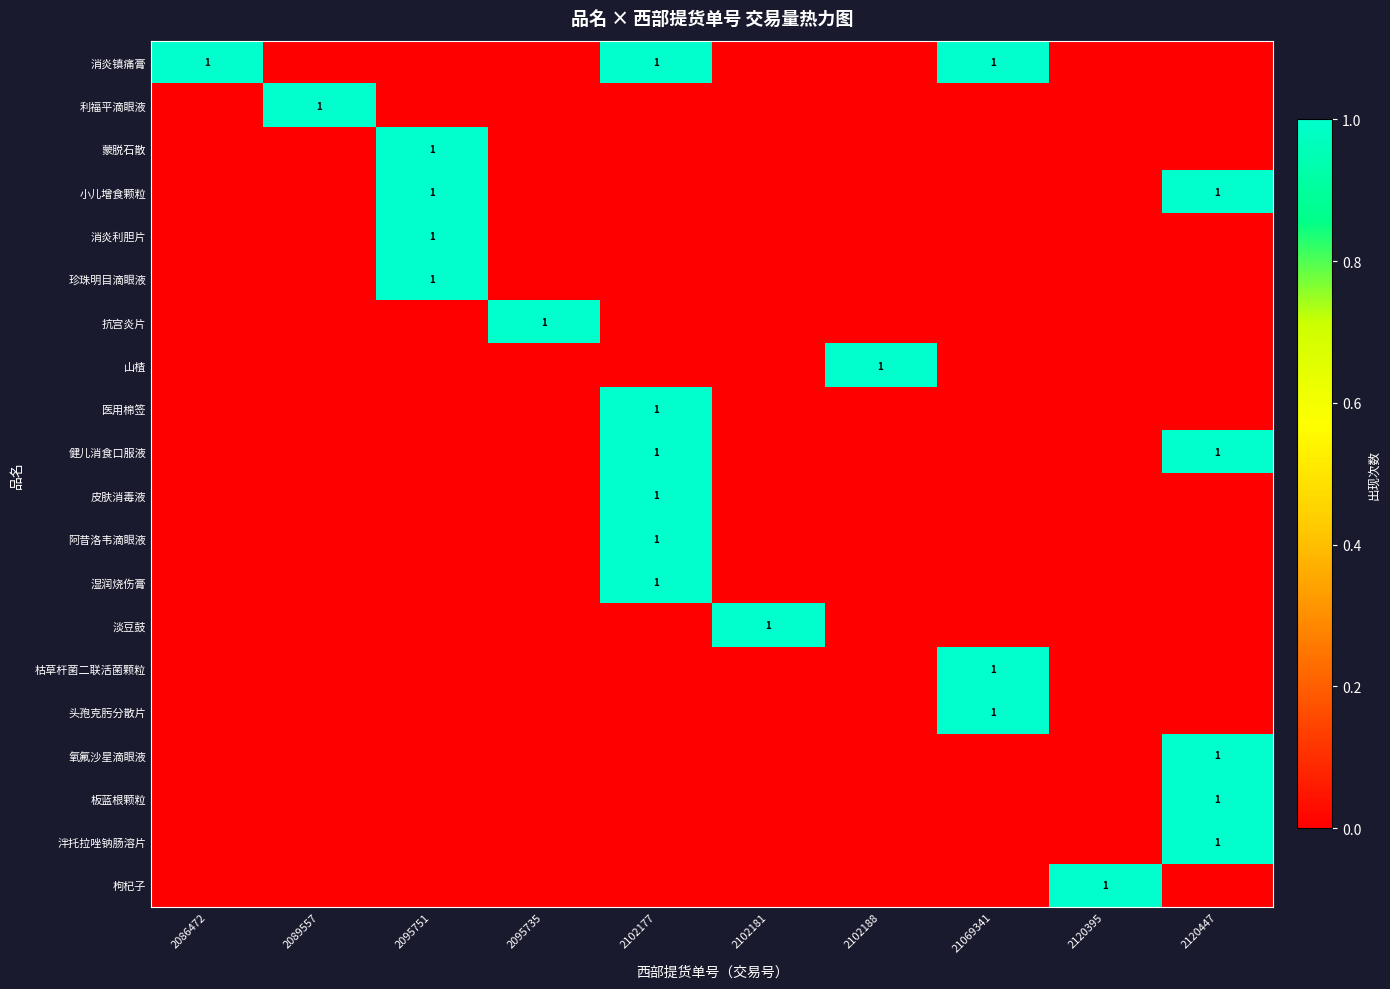

What is the difference between the highest and lowest values at 21069341?

1